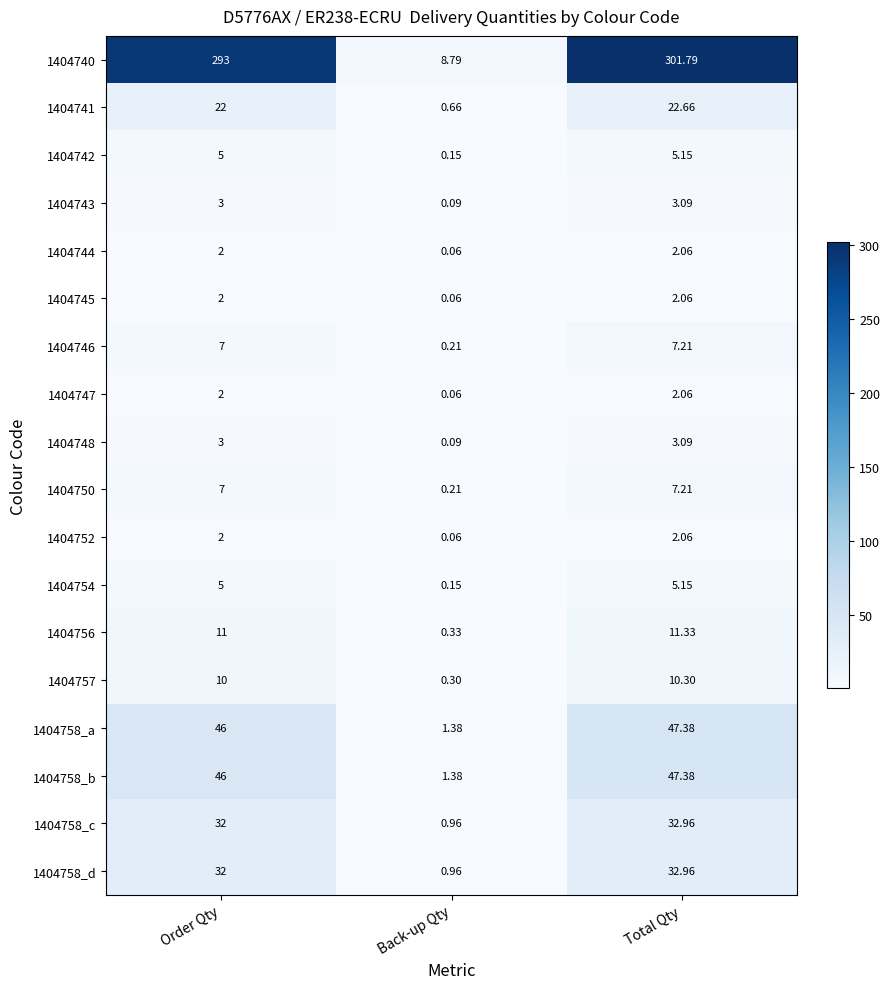

At which label is 1404752 closest to 1?

Back-up Qty